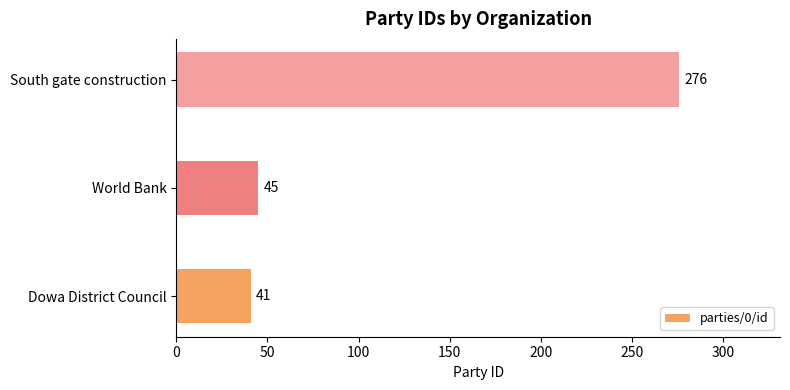

What is the average value?

121